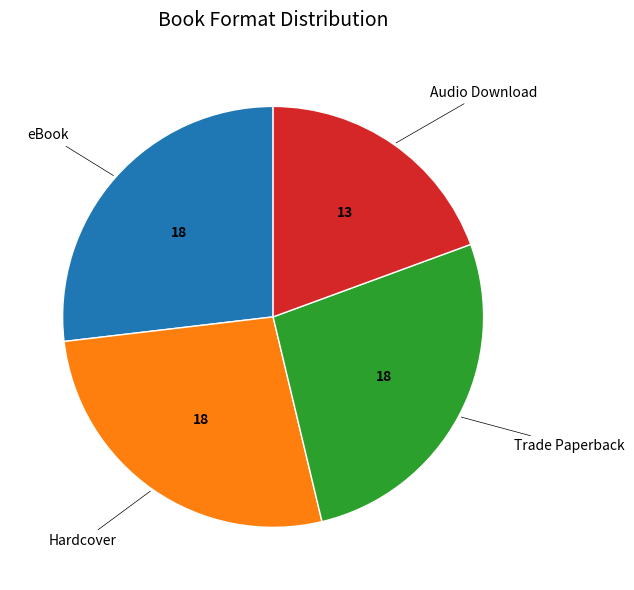

Which slice is the smallest?

Audio Download